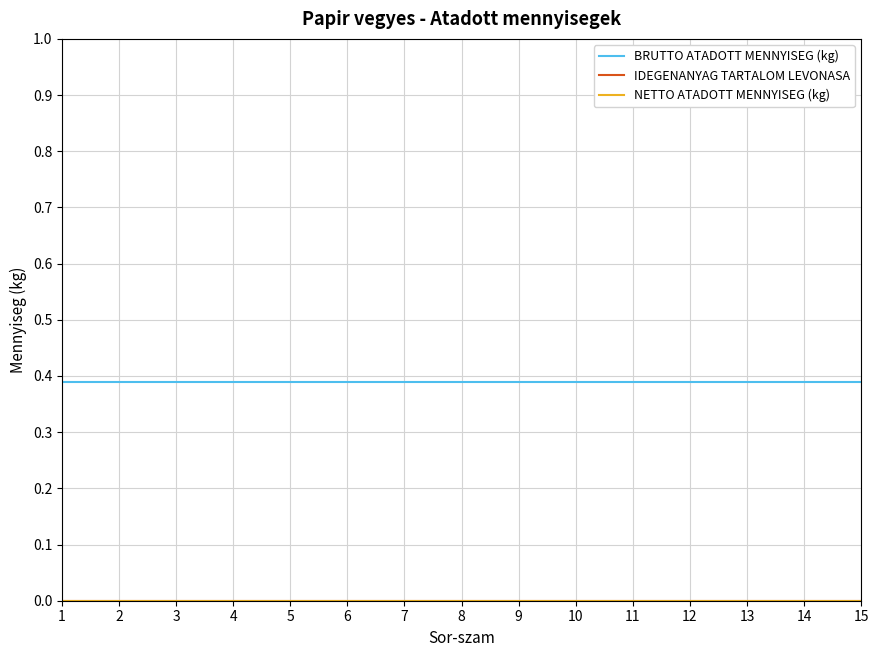

Does the chart display data point markers on the line(s)?

No